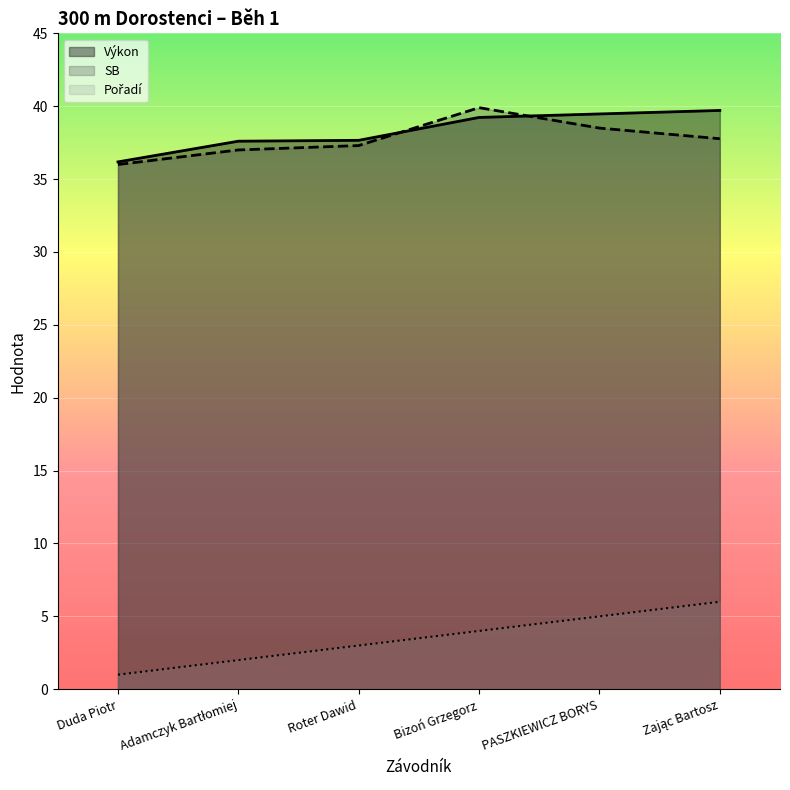

What is the label of the 2nd point from the left?

Adamczyk Bartłomiej